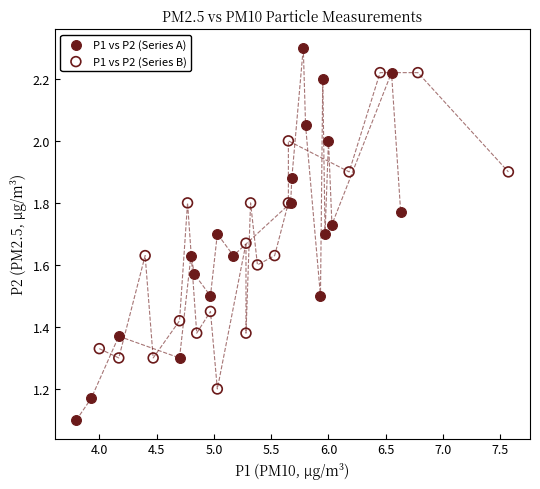

What are all the series names shown in the legend?

P1 vs P2 (Series A), P1 vs P2 (Series B)